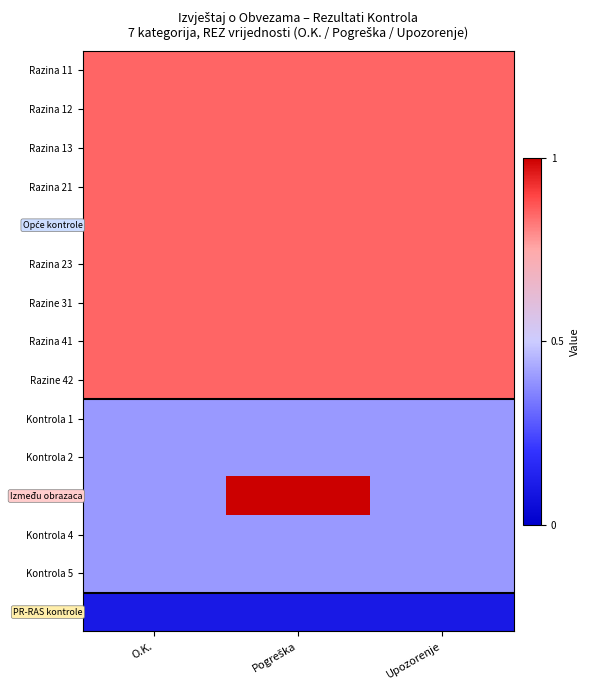

Which has a higher value, Pogreška or Upozorenje?

Pogreška